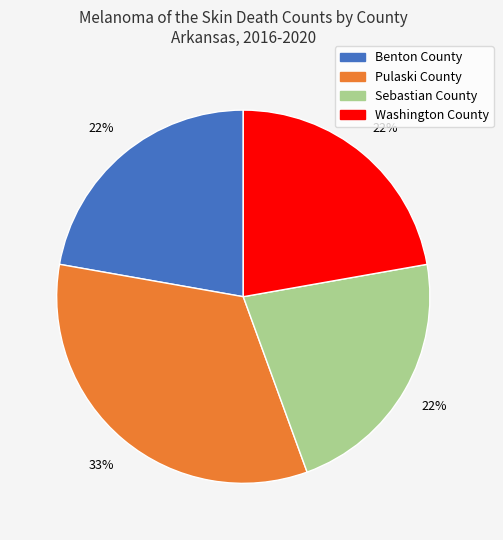

Is it true that Benton County is 22% of the pie?

True